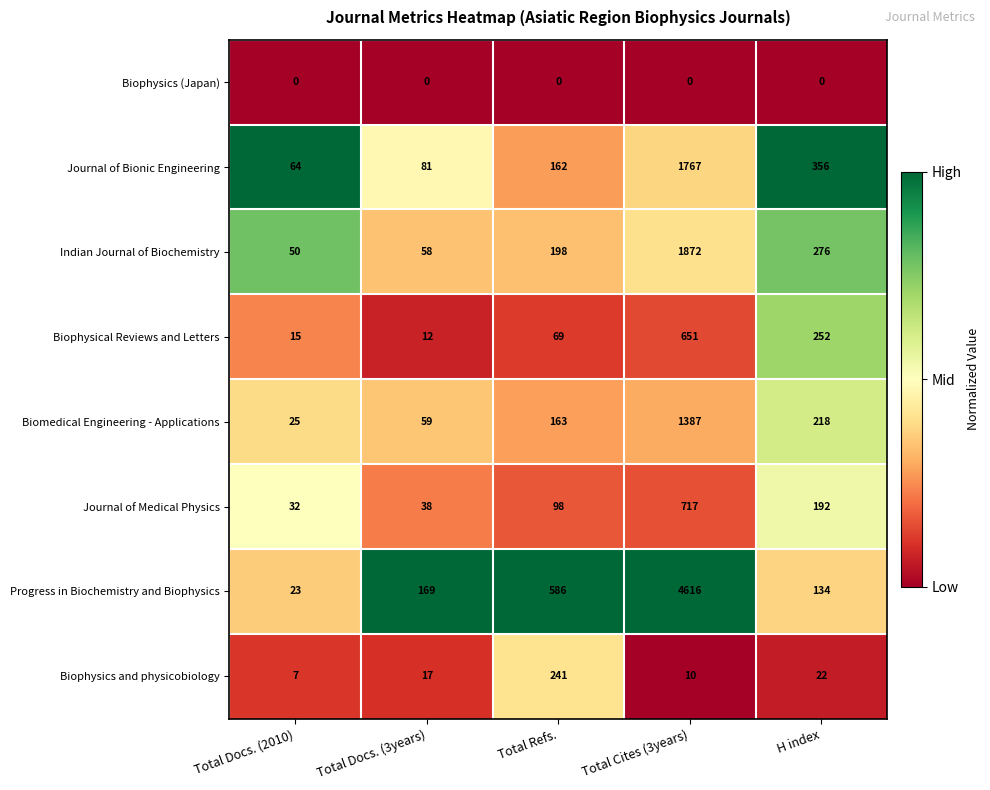

What is the difference between the Journal of Bionic Engineering values at Total Docs. (3years) and H index?

275